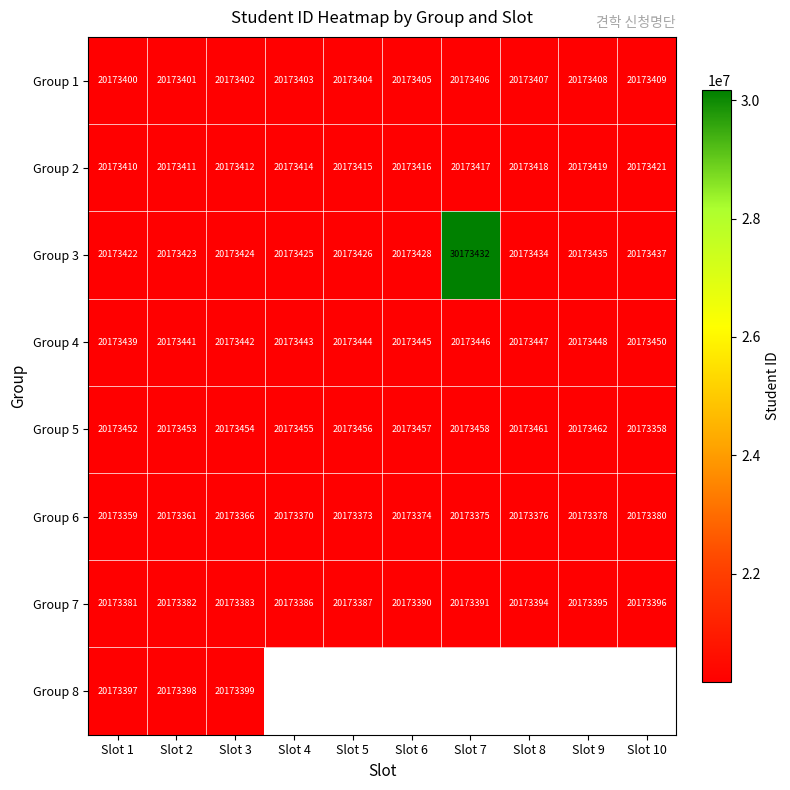

What is the average value of the Group 5 series?

20173447